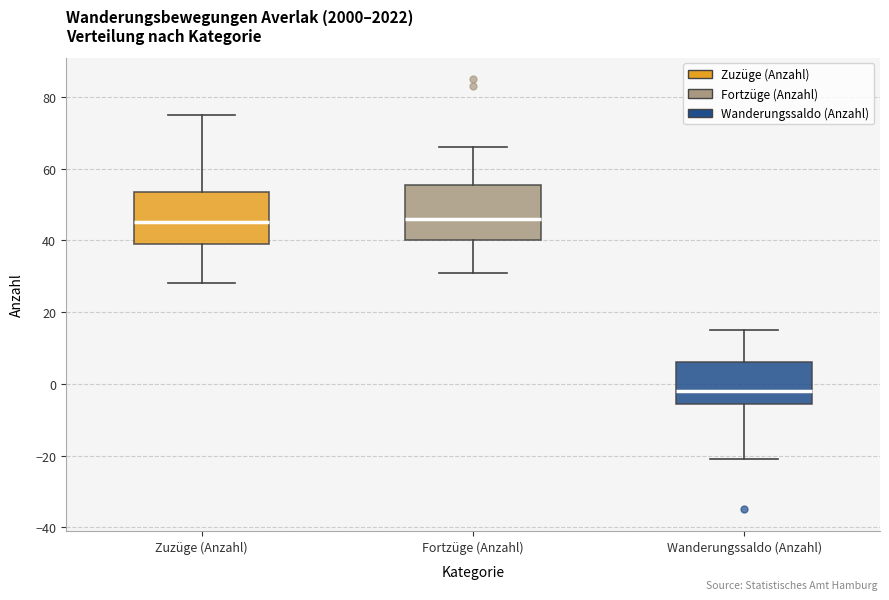

Reading left to right, transcribe this box plot: for each box, give where its median line is, the range the box spans, and where its two whiskers end, as read against the y-axis. The values are not printed on the chart, so give them approximately, as read against the axis.

Zuzüge (Anzahl): median 46, box 40 to 54, whiskers 28 to 76
Fortzüge (Anzahl): median 46, box 40 to 56, whiskers 32 to 66
Wanderungssaldo (Anzahl): median -2, box -6 to 6, whiskers -20 to 16